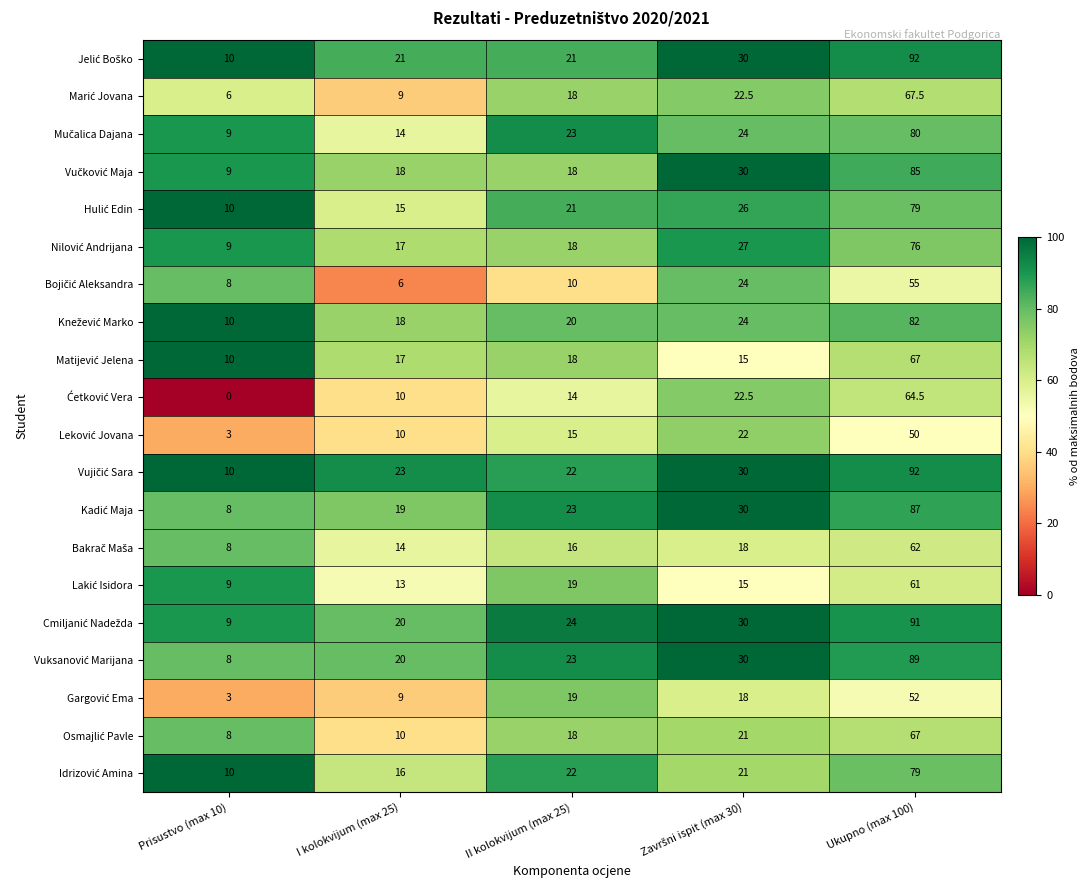

At which category is the sum across all series the highest?

Ukupno (max 100)